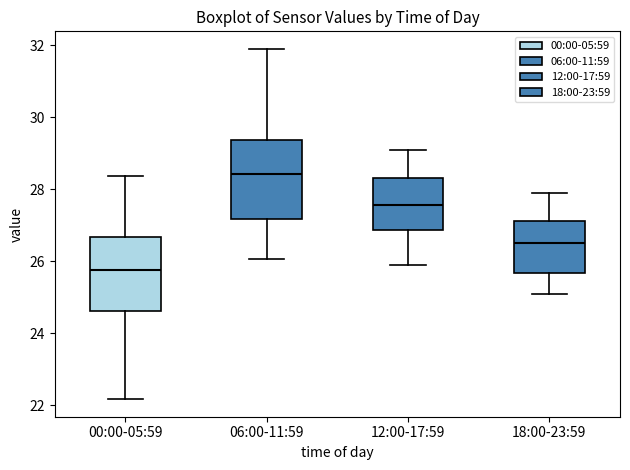

Reading left to right, transcribe this box plot: for each box, give where its median line is, the range the box spans, and where its two whiskers end, as read against the y-axis. The values are not printed on the chart, so give them approximately, as read against the axis.

00:00-05:59: median 25.8, box 24.6 to 26.6, whiskers 22.2 to 28.4
06:00-11:59: median 28.4, box 27.2 to 29.4, whiskers 26.0 to 32.0
12:00-17:59: median 27.6, box 26.8 to 28.4, whiskers 26.0 to 29.2
18:00-23:59: median 26.6, box 25.6 to 27.2, whiskers 25.2 to 28.0